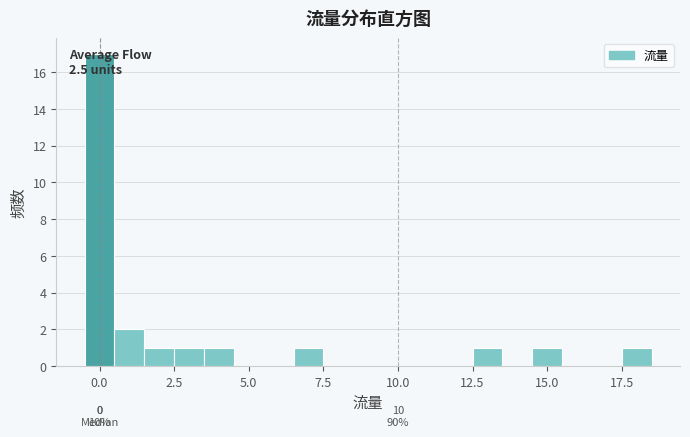

Read against the x-axis, roughly where is the centre of the tallest bar?

0.0